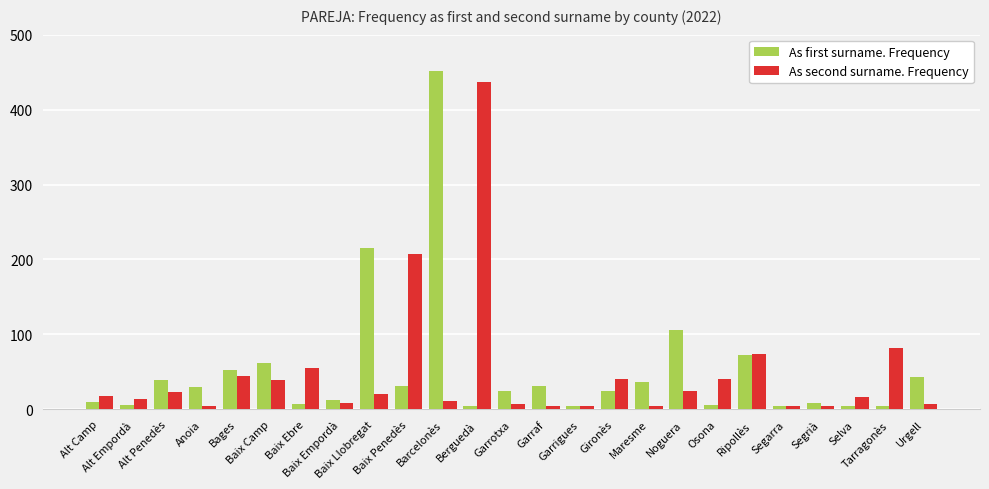

What is the maximum value shown in the chart?

451